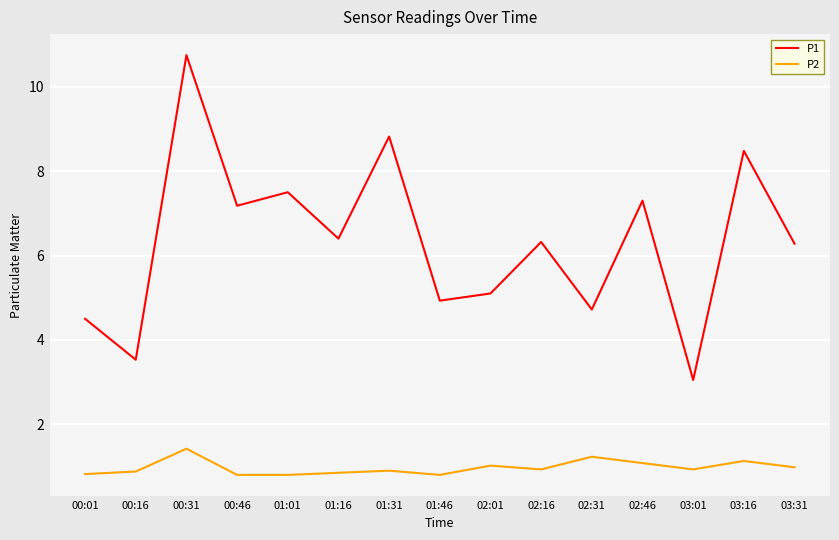

In P1, how many points are higher than both neighbors (excluding endpoints)?

6